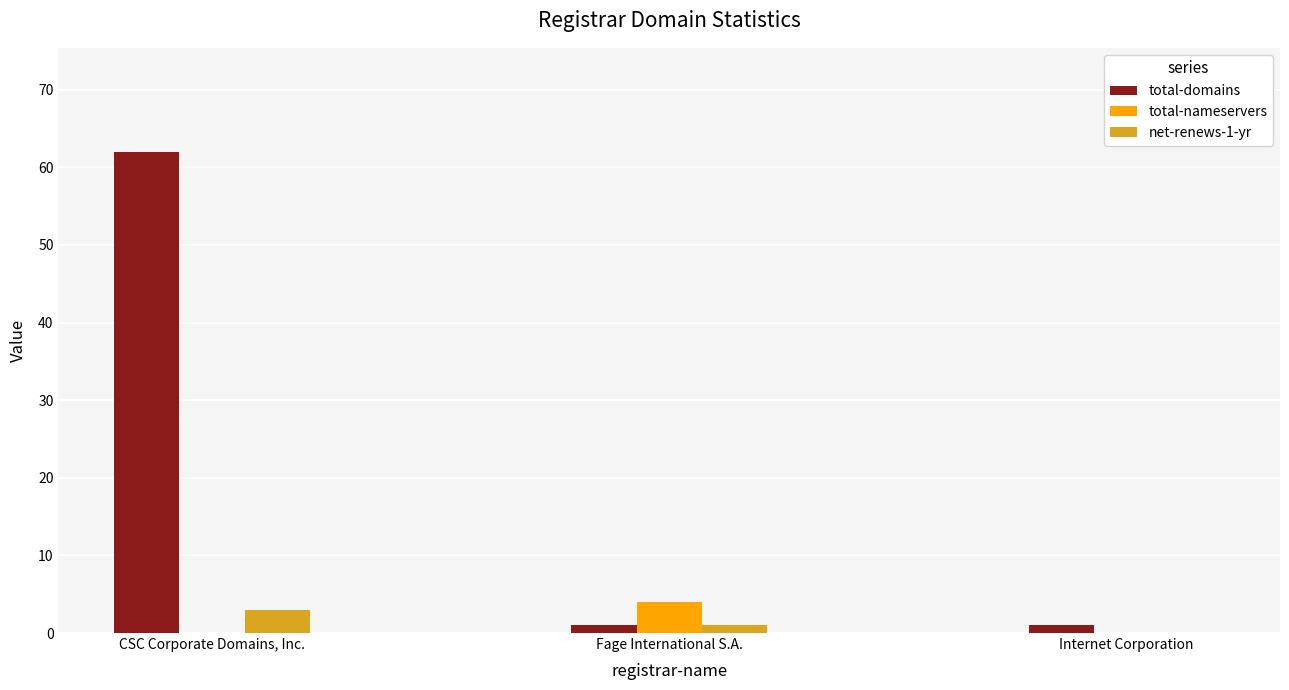

The total-domains series shows 86 at CSC Corporate Domains, Inc.. True or false?

False